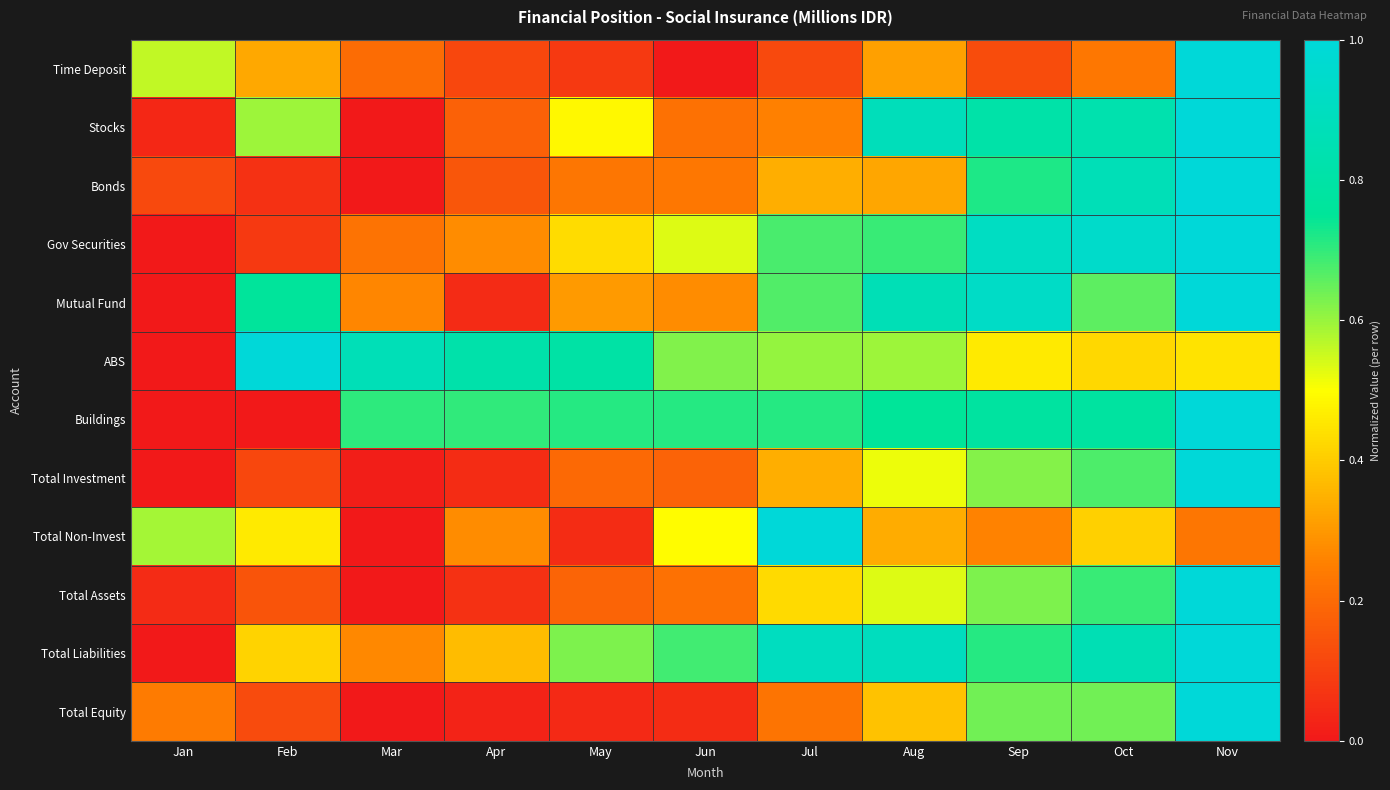

Which category has the highest value across all series?

Nov